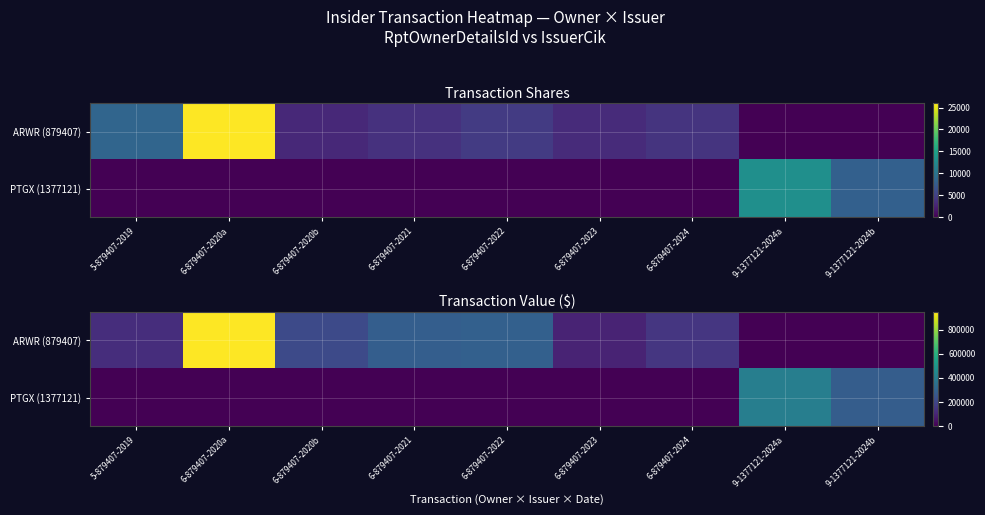

What is the spread (max minus min) of values at 9-1377121-2024a?

406637